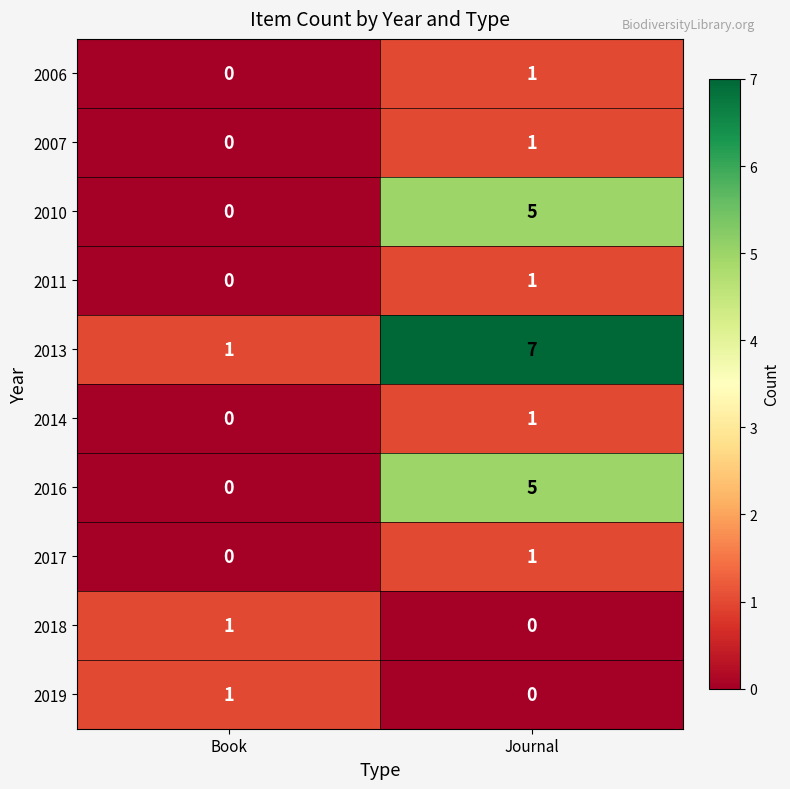

Reading right to left, list all the values displayed in this chart.

2006: Journal=1	Book=0
2007: Journal=1	Book=0
2010: Journal=5	Book=0
2011: Journal=1	Book=0
2013: Journal=7	Book=1
2014: Journal=1	Book=0
2016: Journal=5	Book=0
2017: Journal=1	Book=0
2018: Journal=0	Book=1
2019: Journal=0	Book=1